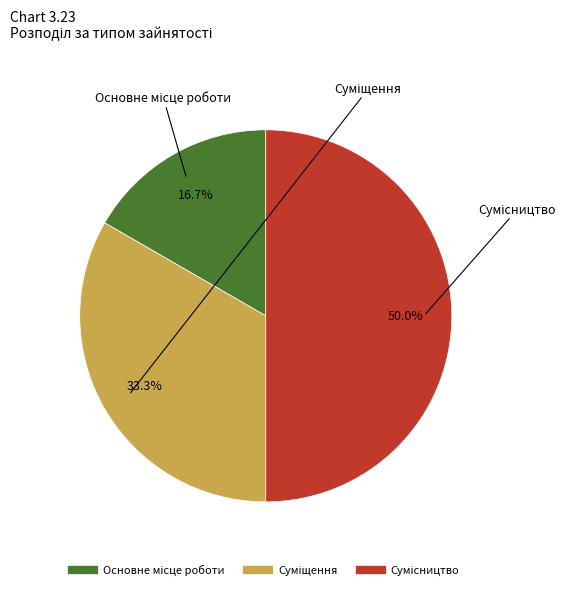

Combined, what portion of the pie is Сумісництво and Основне місце роботи?

66.7%